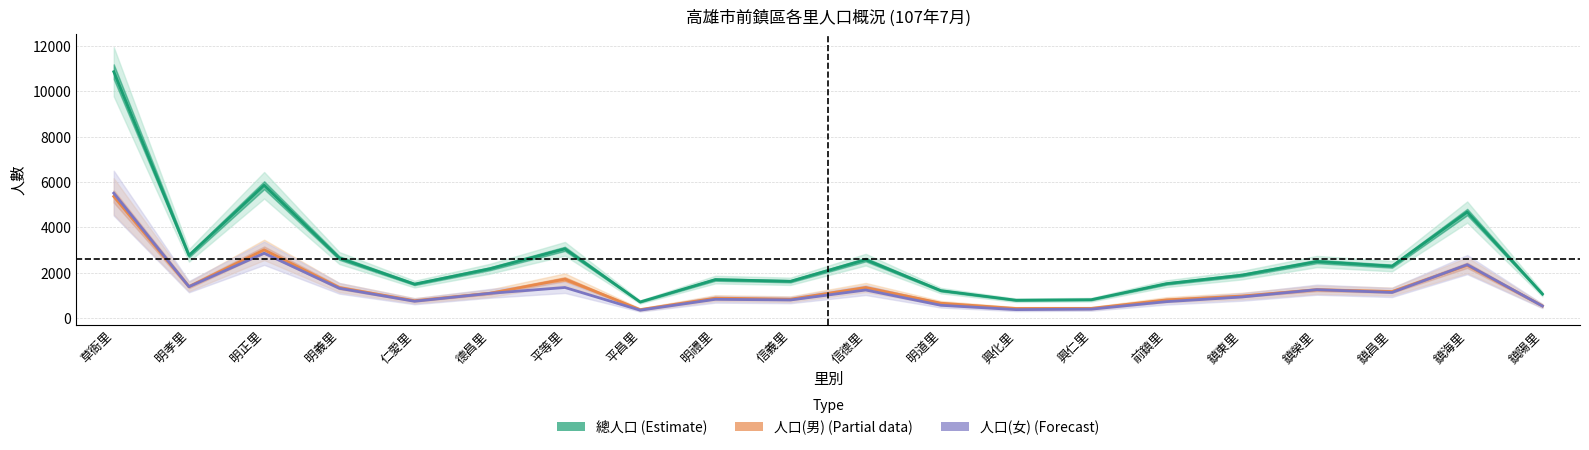

What is the label of the 13th point from the left?

興化里